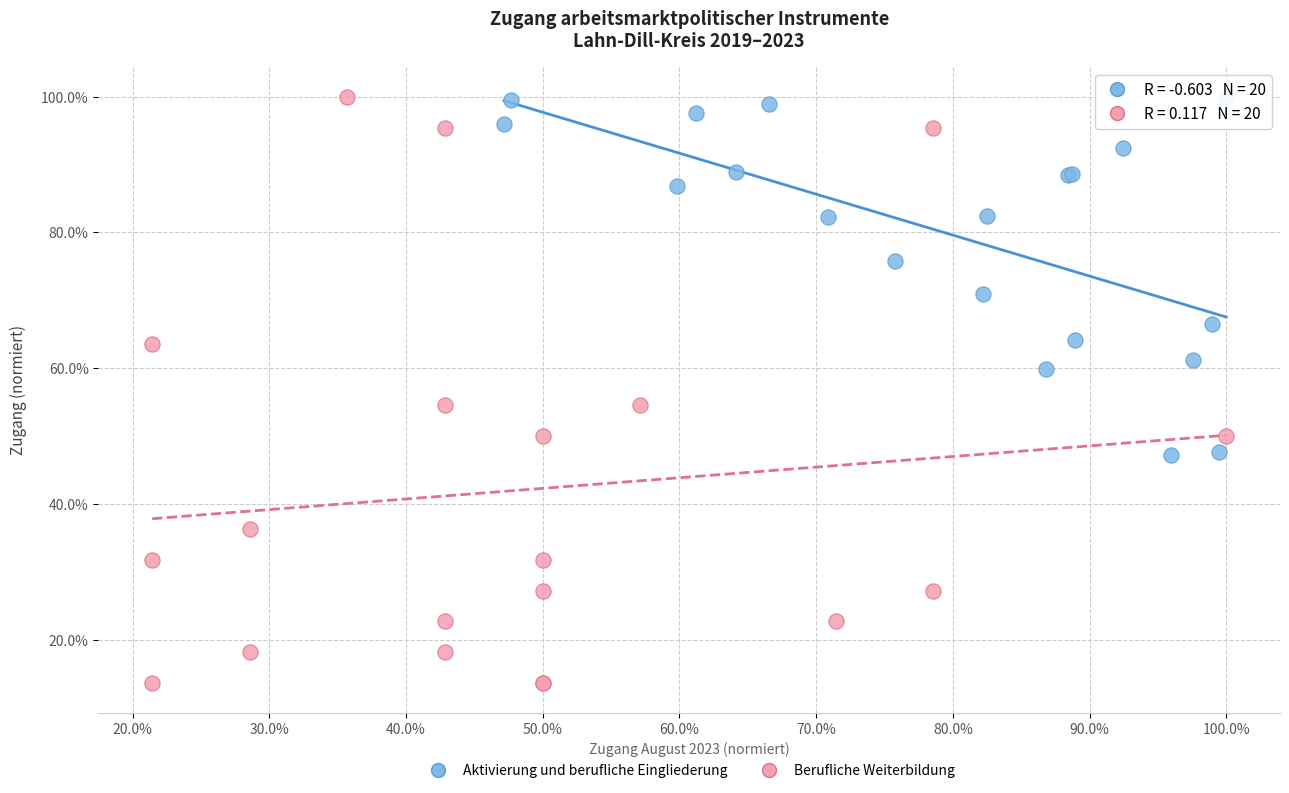

Which series contains the lowest Y value?

Berufliche Weiterbildung